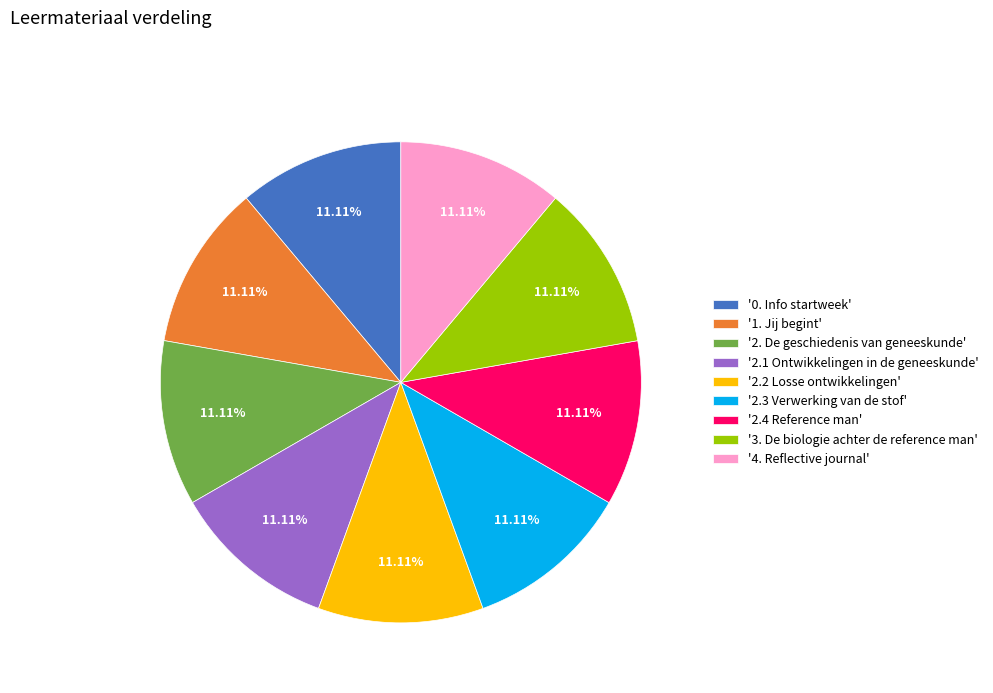

Approximately how many times larger is the value at '2.4 Reference man' compared to '2.1 Ontwikkelingen in de geneeskunde'?

1.0